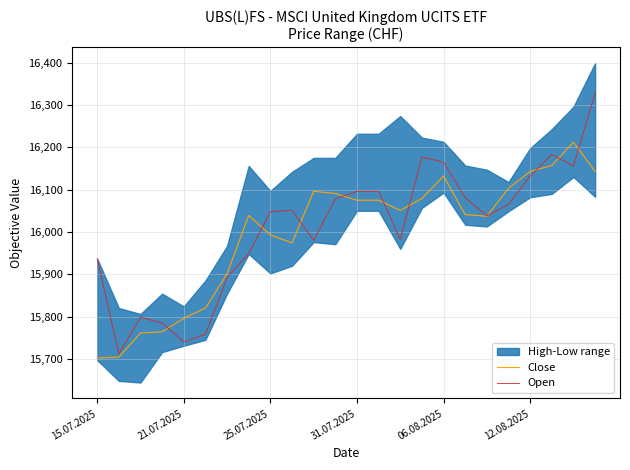

What is the difference between the maximum and minimum values in the Open series?

616